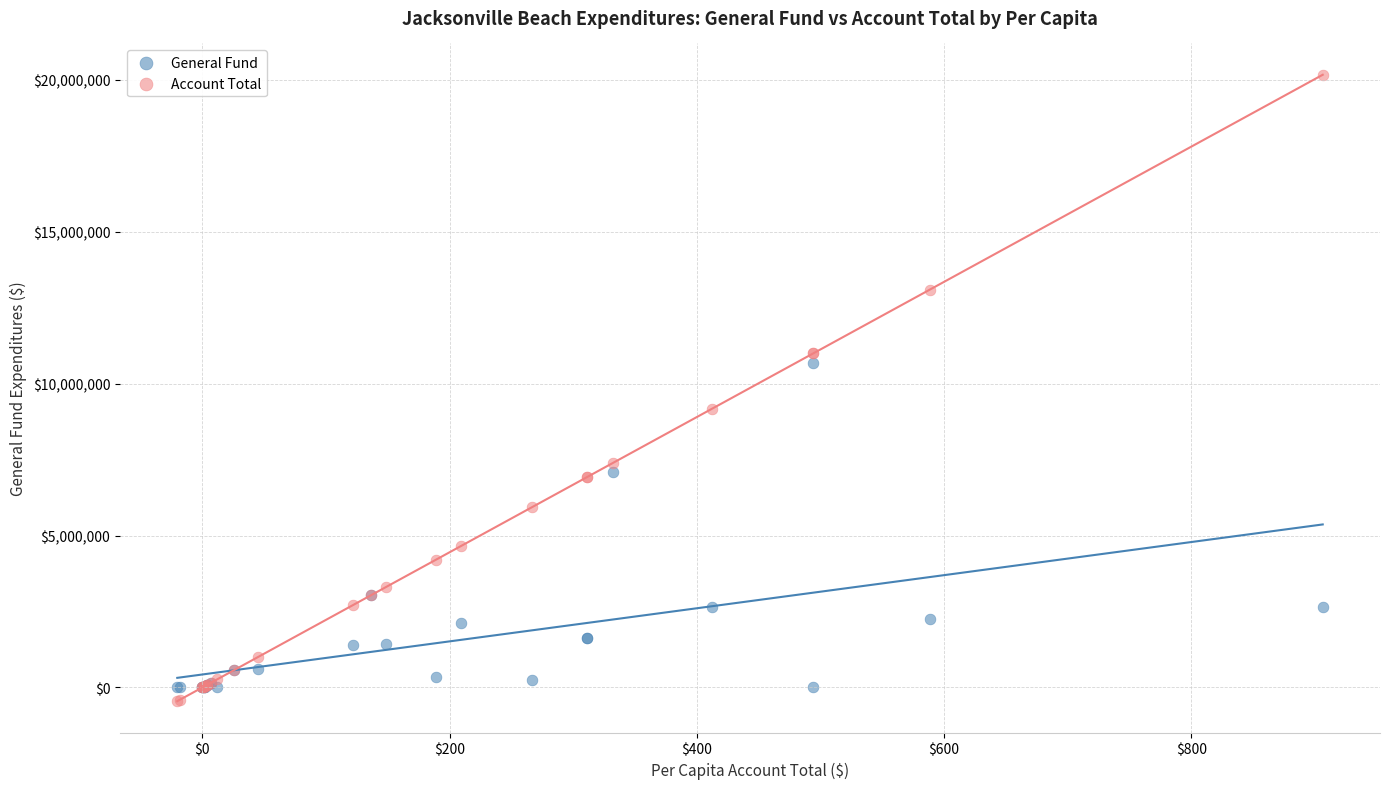

Which series has the widest spread of Y values?

Account Total